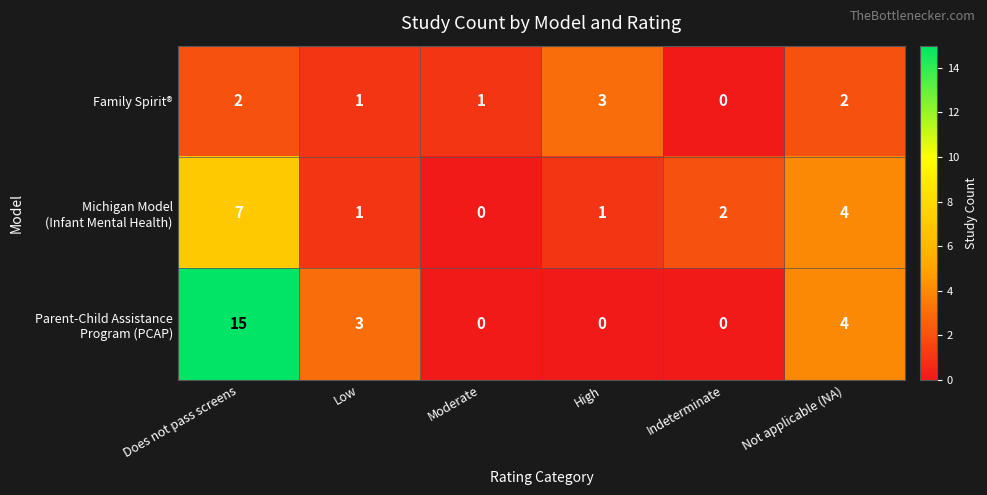

What value does the Family Spirit® series have at High?

3